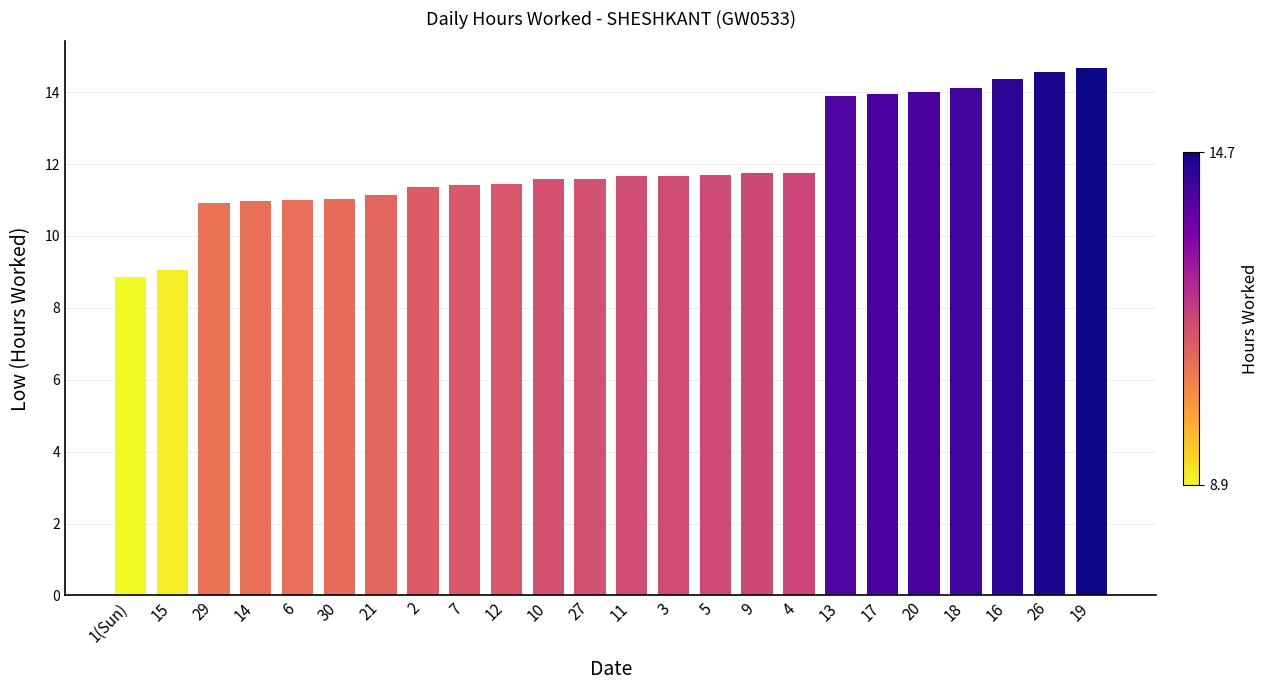

What is the label of the 6th bar from the left?

30